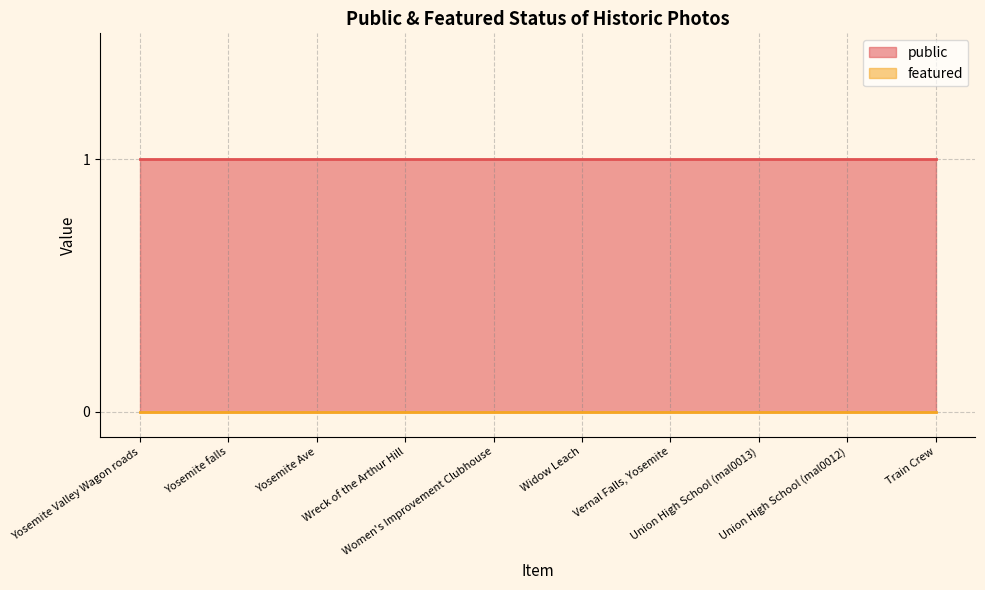

True or false: public and featured cross at least once.

False